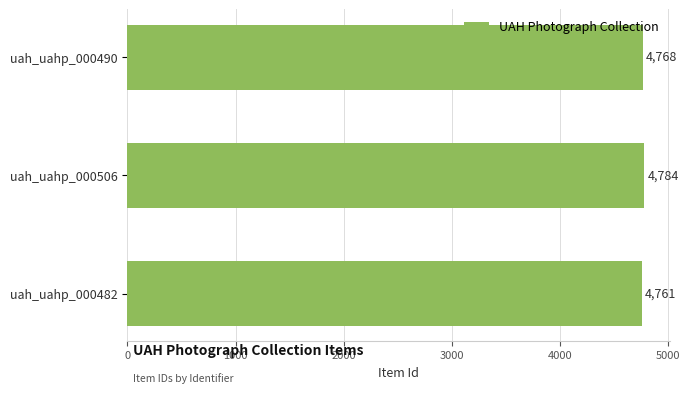

List the labels in order of value, largest first.

uah_uahp_000506, uah_uahp_000490, uah_uahp_000482